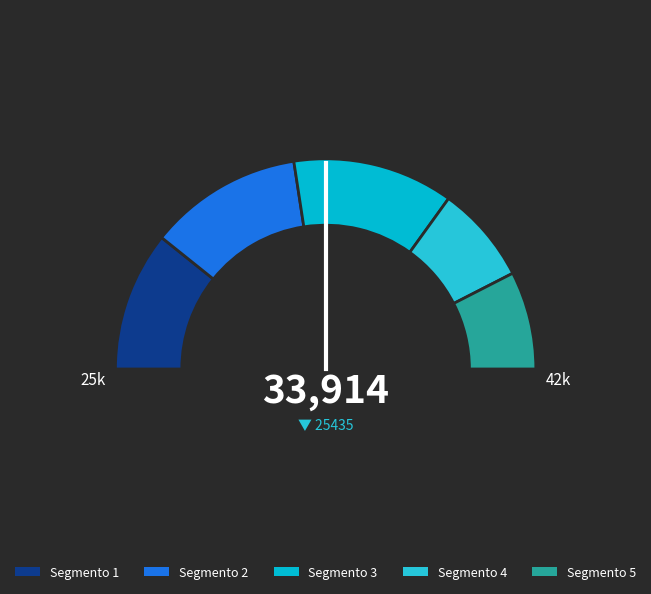

Count the number of slices in the pie.

4